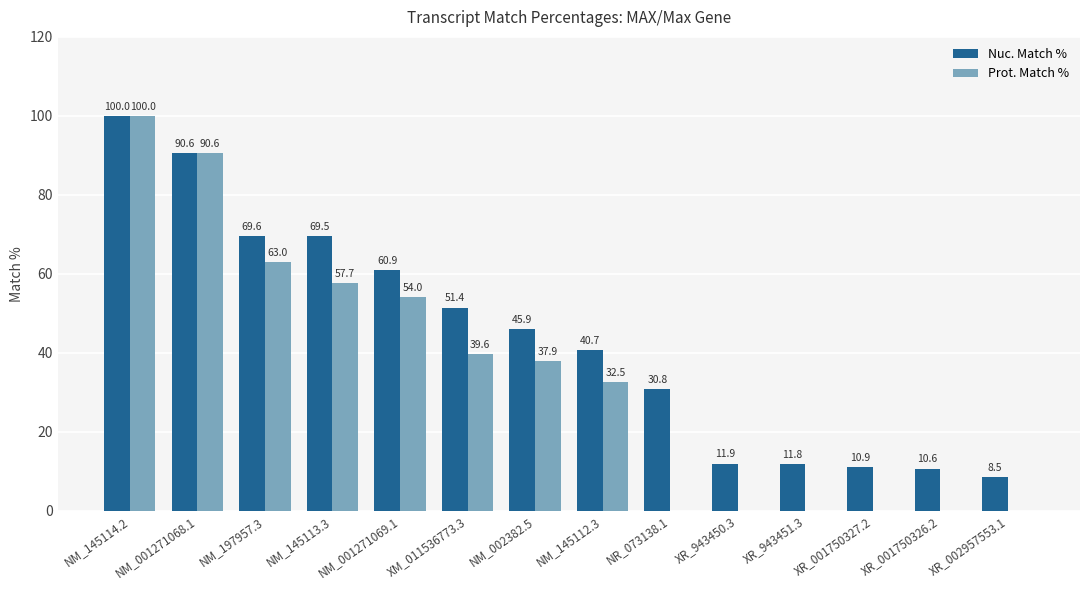

What is the total value across all series at NM_001271069.1?

114.9